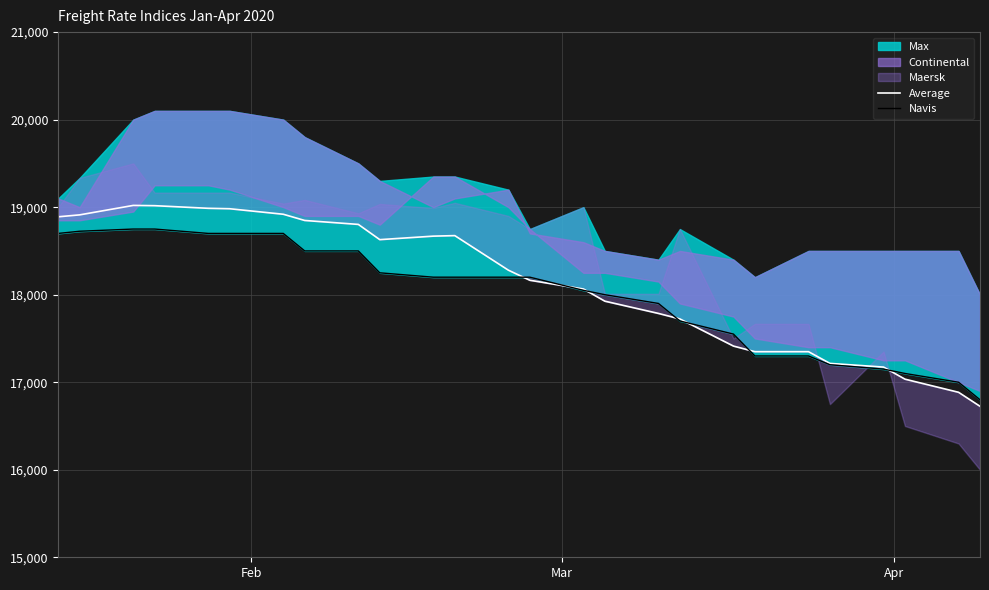

True or false: Average and Navis cross at least once.

True